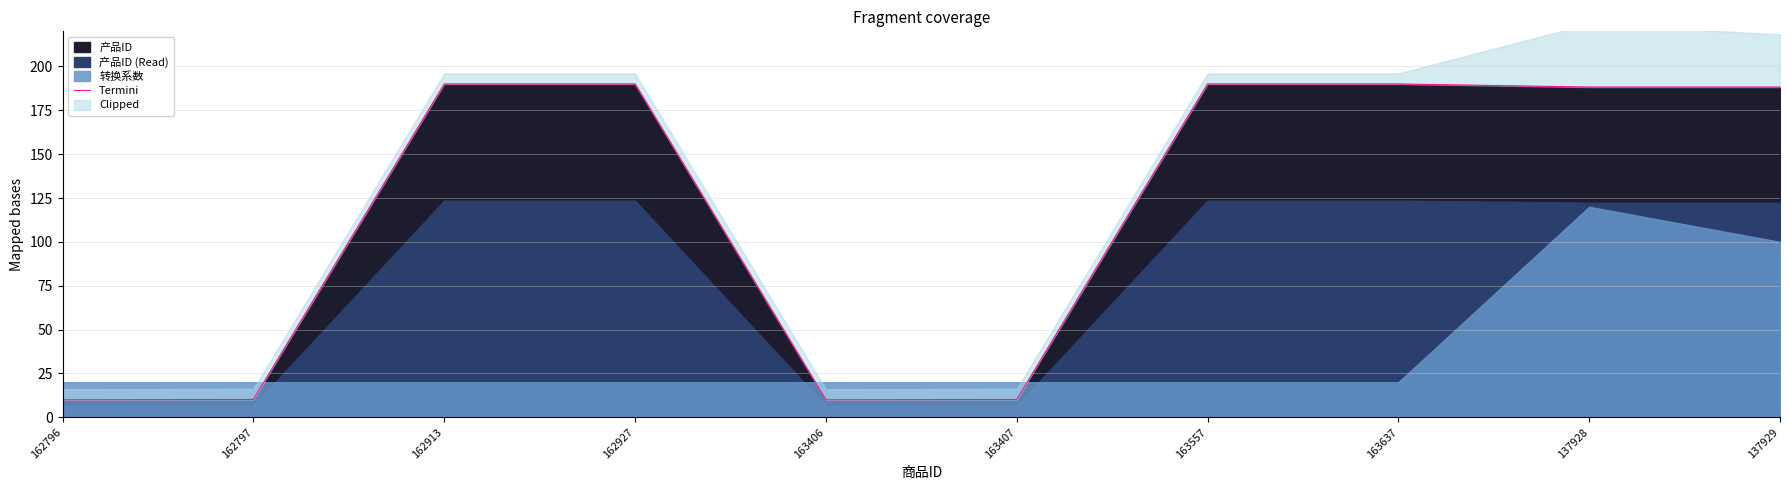

Does the chart display data point markers on the line(s)?

No